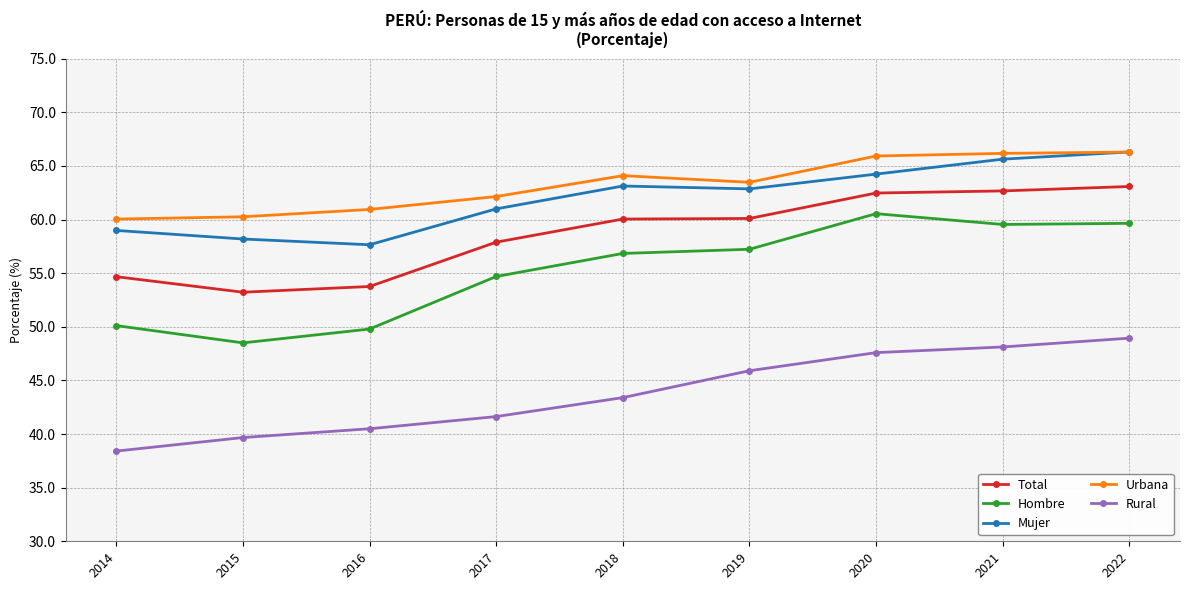

True or false: Total has a value of 60.1 at 2019.

True